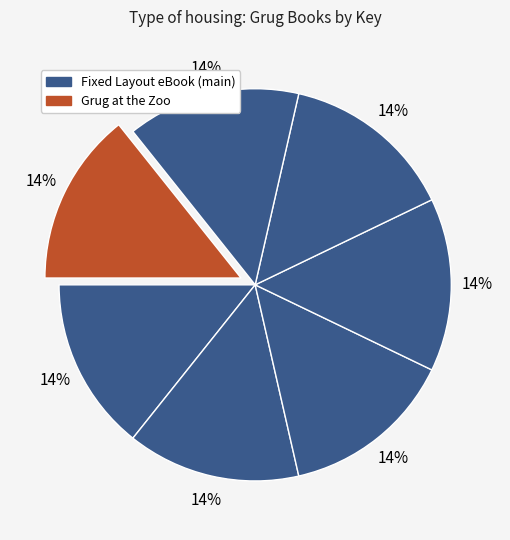

Is there a majority slice in this chart?

No